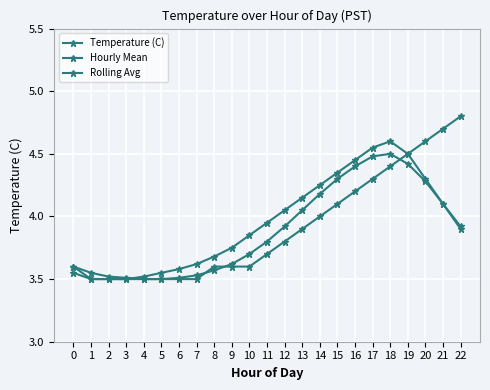

How many lines are shown in the chart?

3